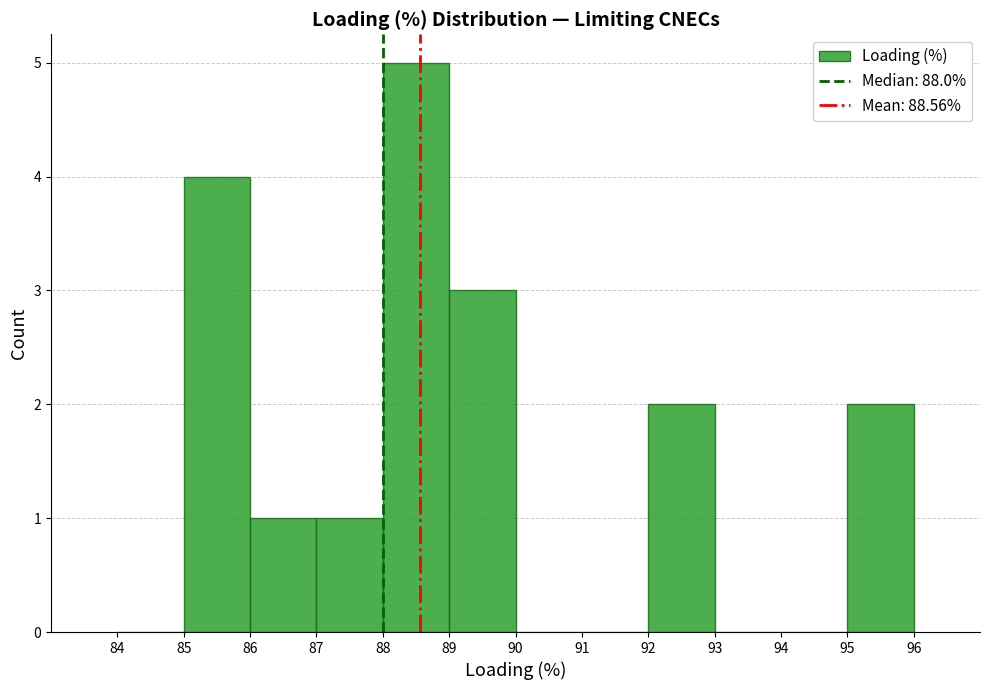

Over which range of the x-axis is the bar tallest?

88 to 89